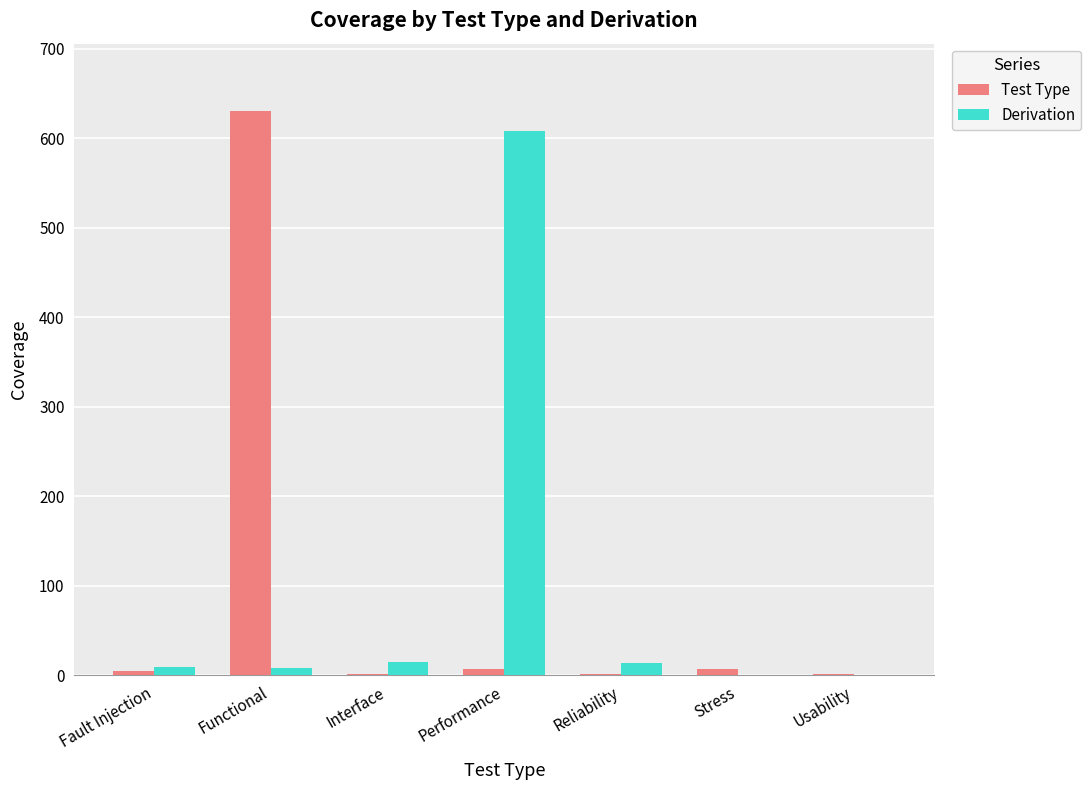

At which label does Test Type reach its peak?

Functional